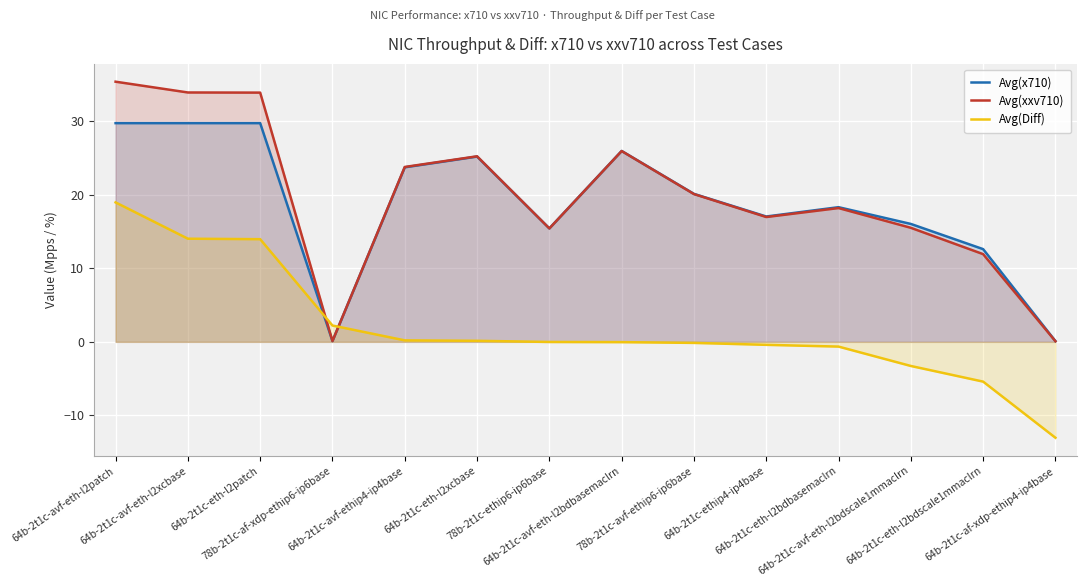

Is the value of Avg(Diff) at 64b-2t1c-eth-l2xcbase greater than the value of Avg(x710) at 64b-2t1c-ethip4-ip4base?

No